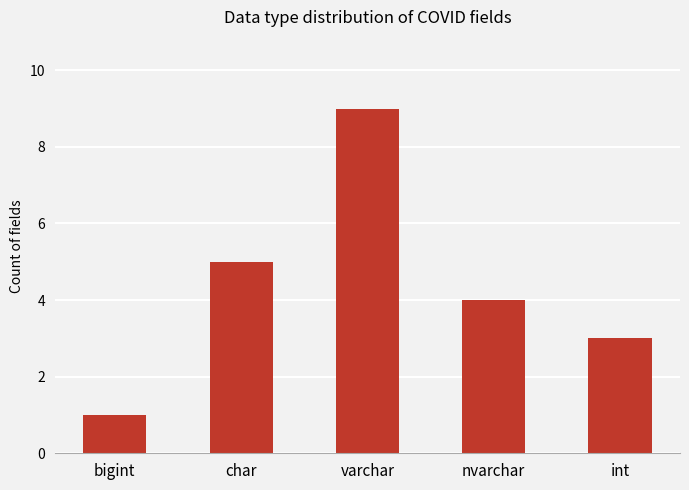

Rank the categories by value from lowest to highest.

bigint, int, nvarchar, char, varchar